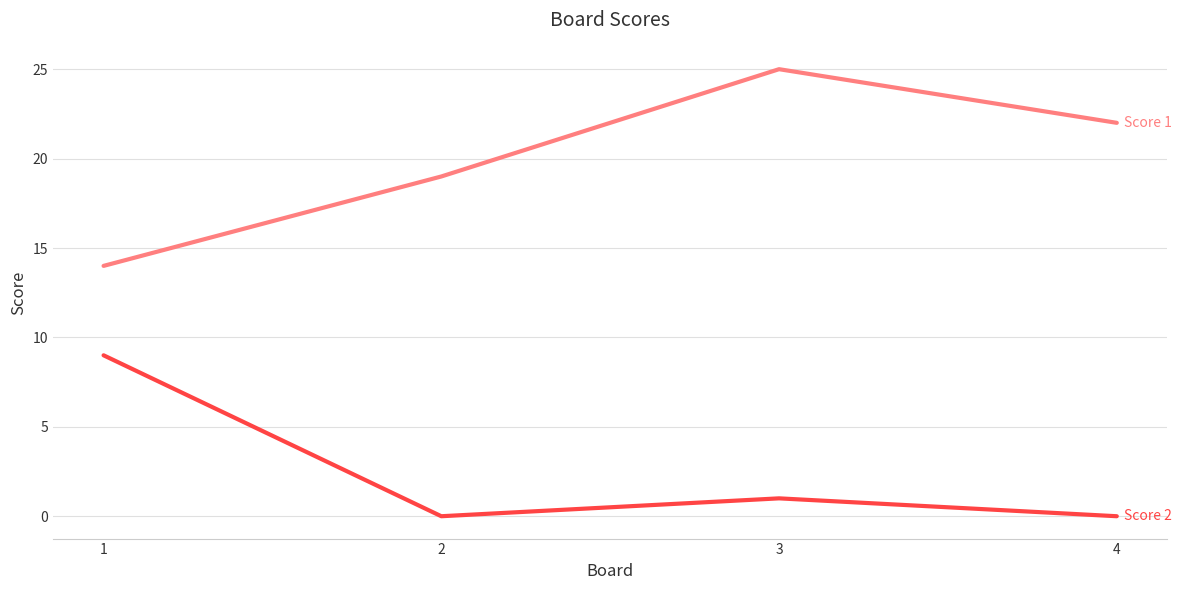

At which category is the sum across all series the highest?

3